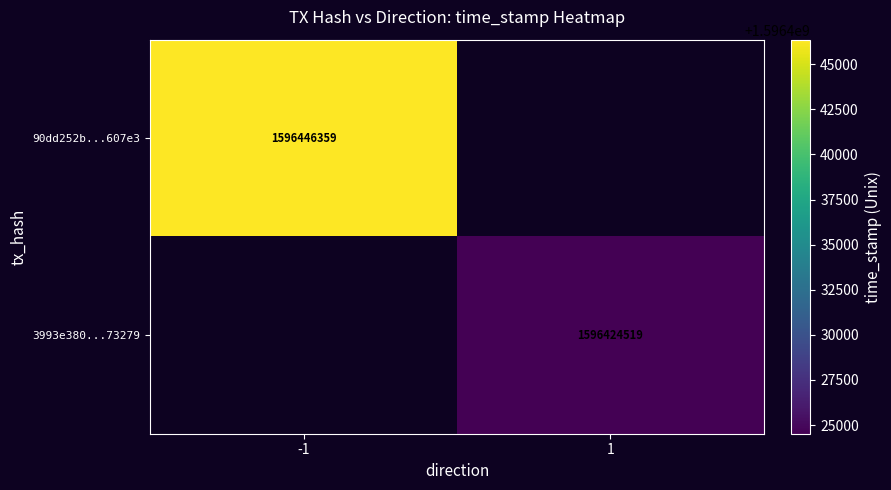

The value of 90dd252b...607e3 at -1 is 1596446359. True or false?

True